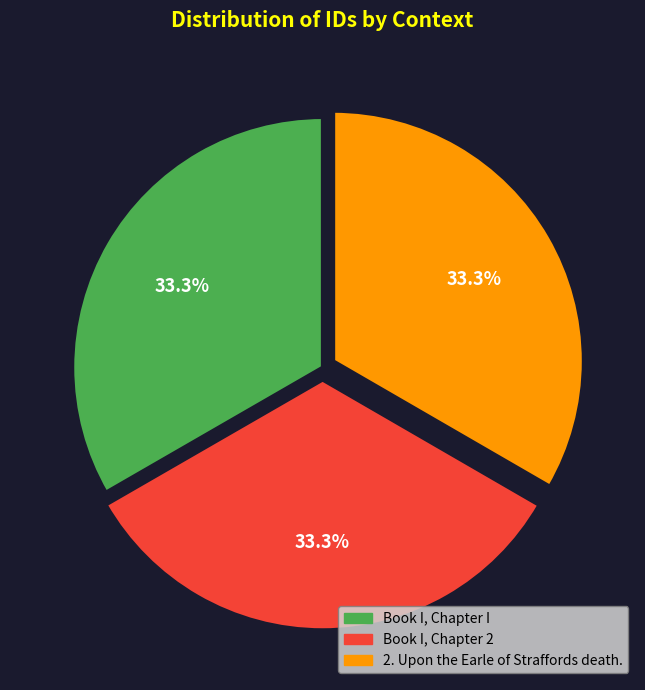

Approximately how many times larger is the value at 2. Upon the Earle of Straffords death. compared to Book I, Chapter 2?

1.0